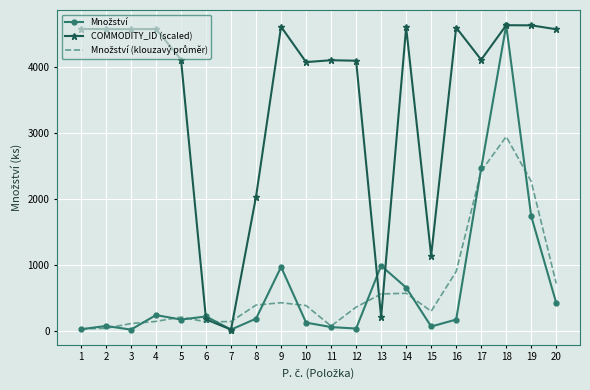

What is the greatest value displayed?

4635.0